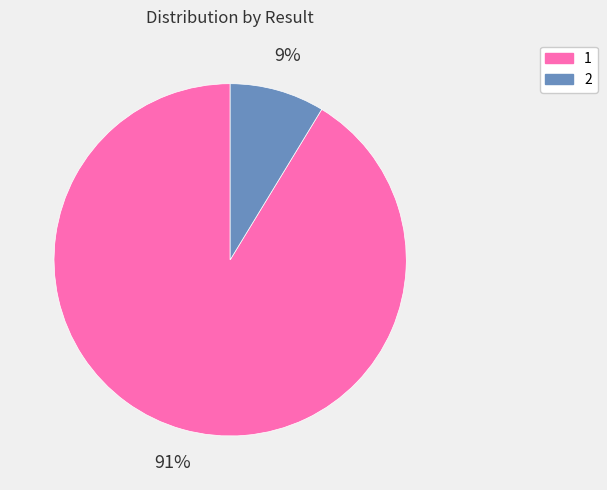

To the nearest percent, what is the combined percentage of 2 and 1?

100%